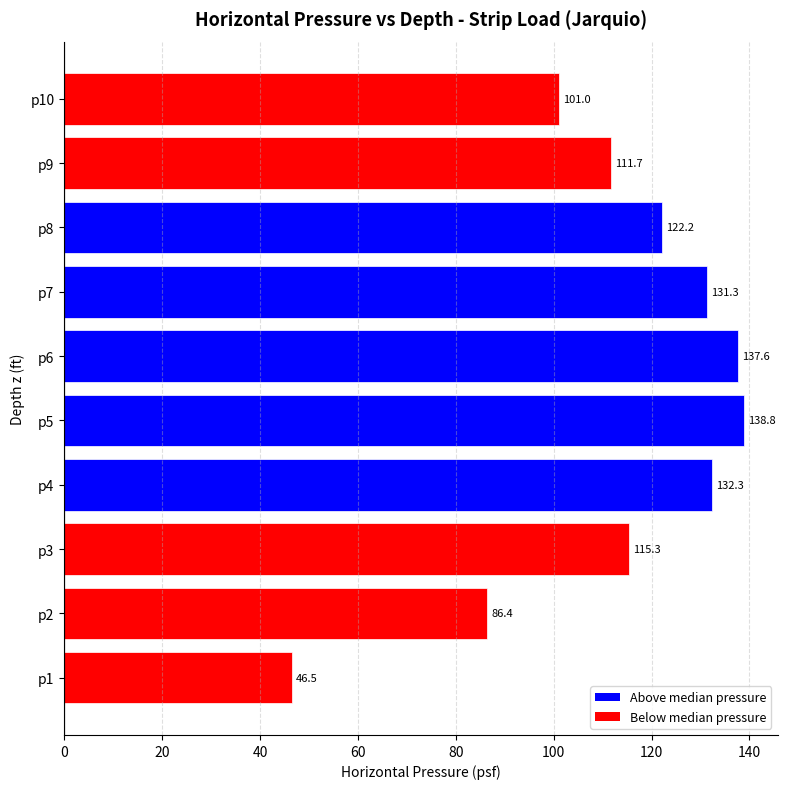

Is it true that the value at p5 is 31.1?

False